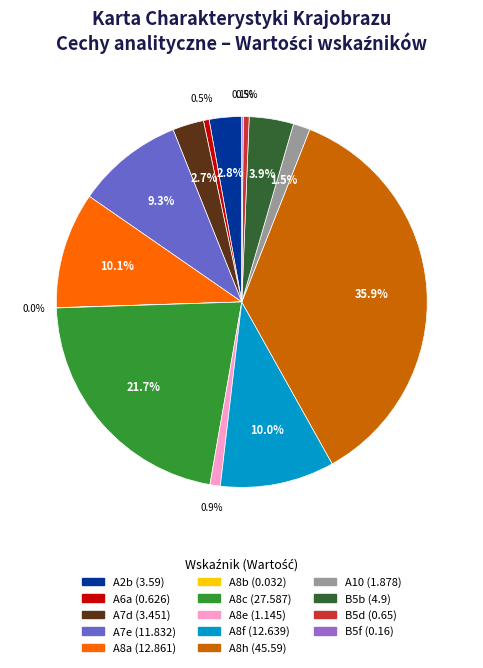

Which slice is the largest?

A8h